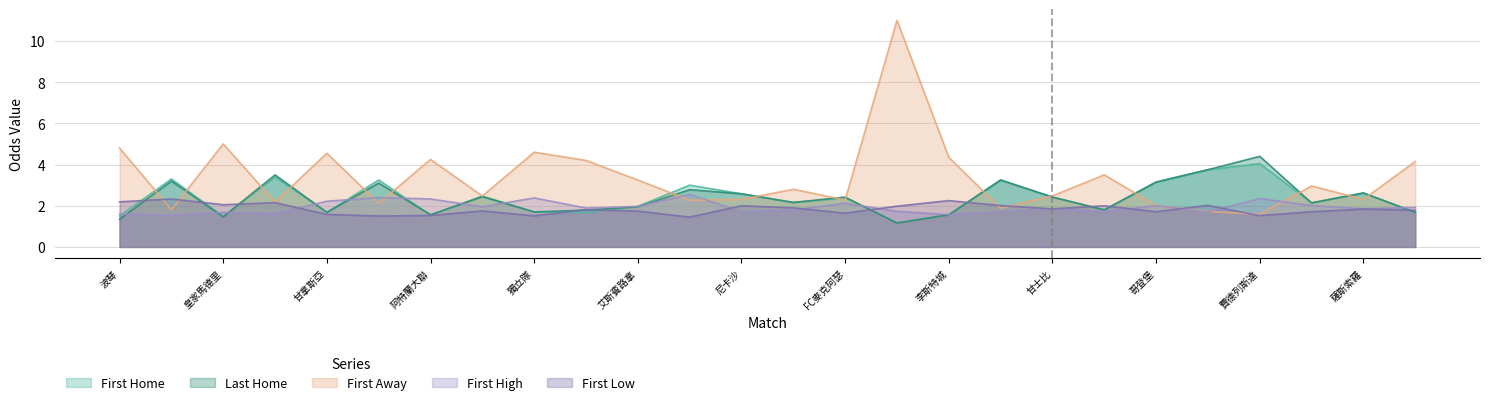

How many values in the first_home series exceed 2?

15